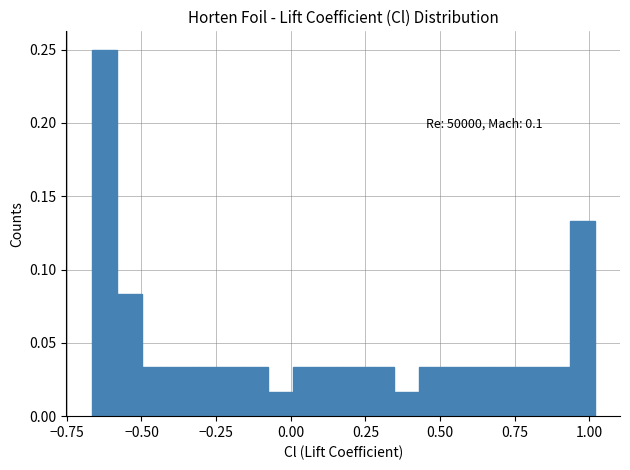

Read against the x-axis, roughly where is the centre of the tallest bar?

-0.60